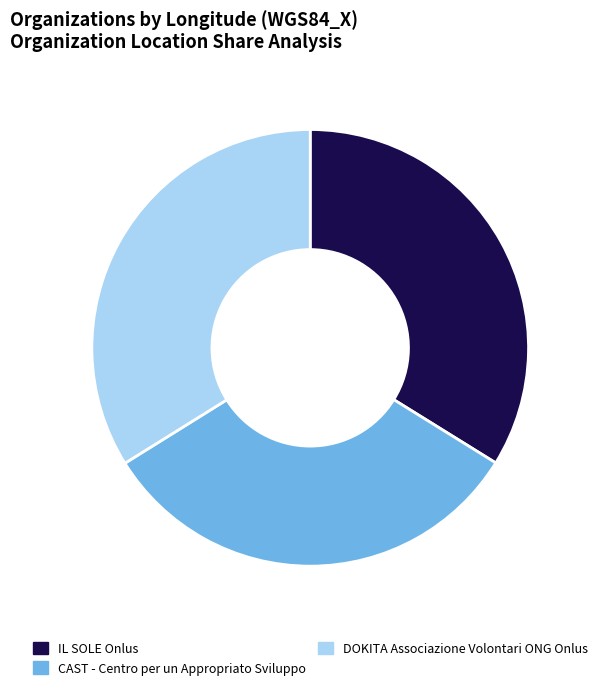

Count the number of slices in the pie.

3